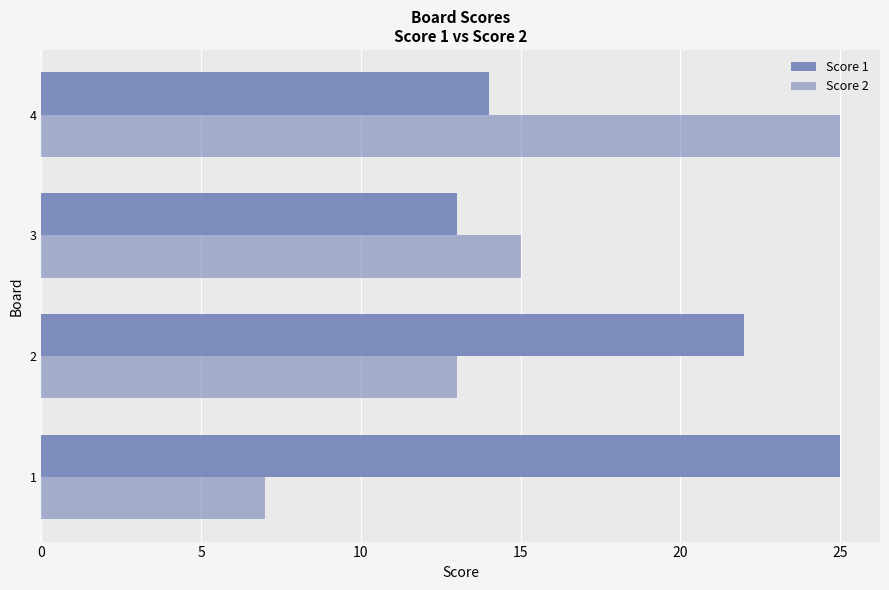

How many values in the Score 1 series are below 22?

2